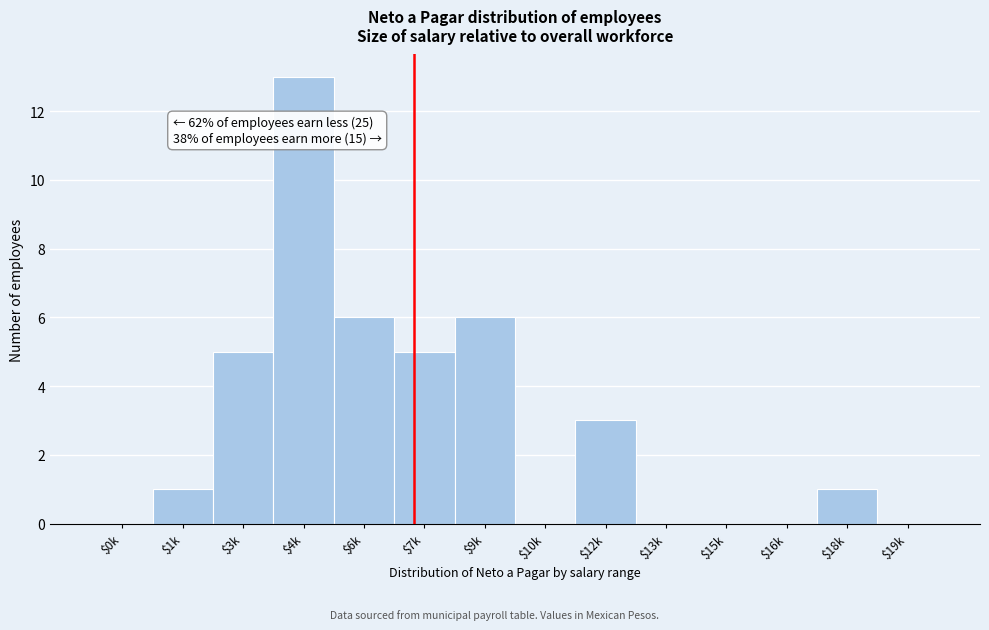

What is the maximum value shown in the chart?

13